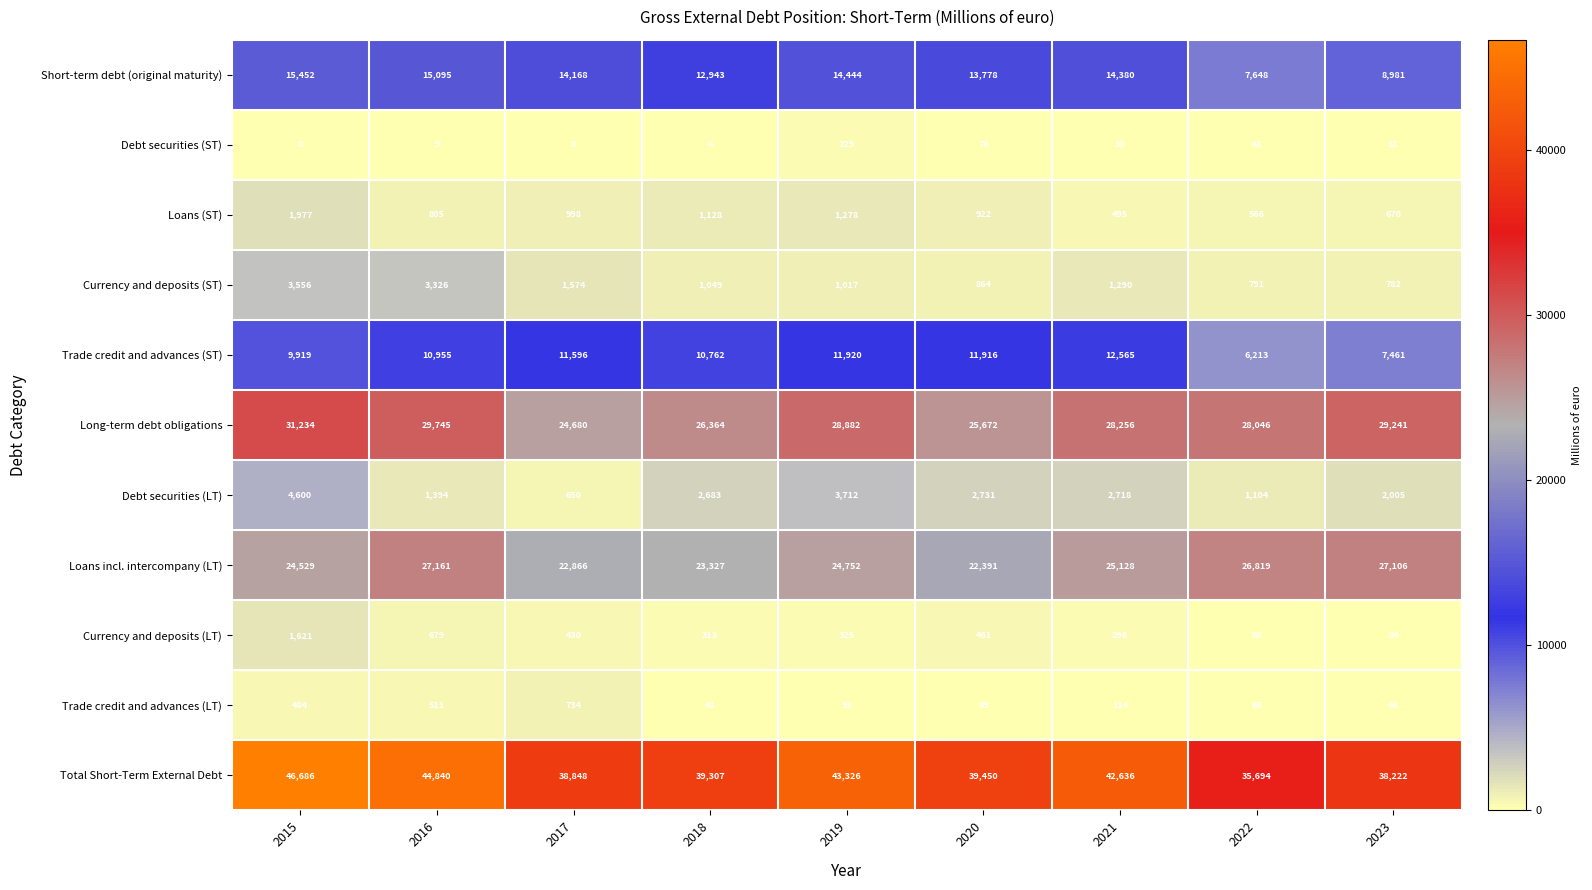

At which label is Currency and deposits (LT) closest to 839?

2016